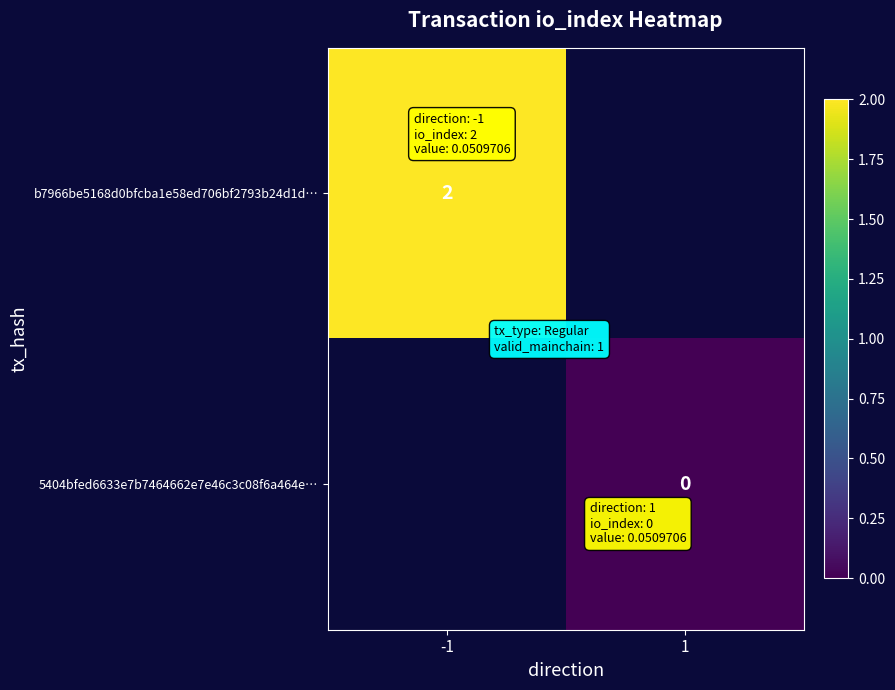

How many distinct data groups are displayed?

2